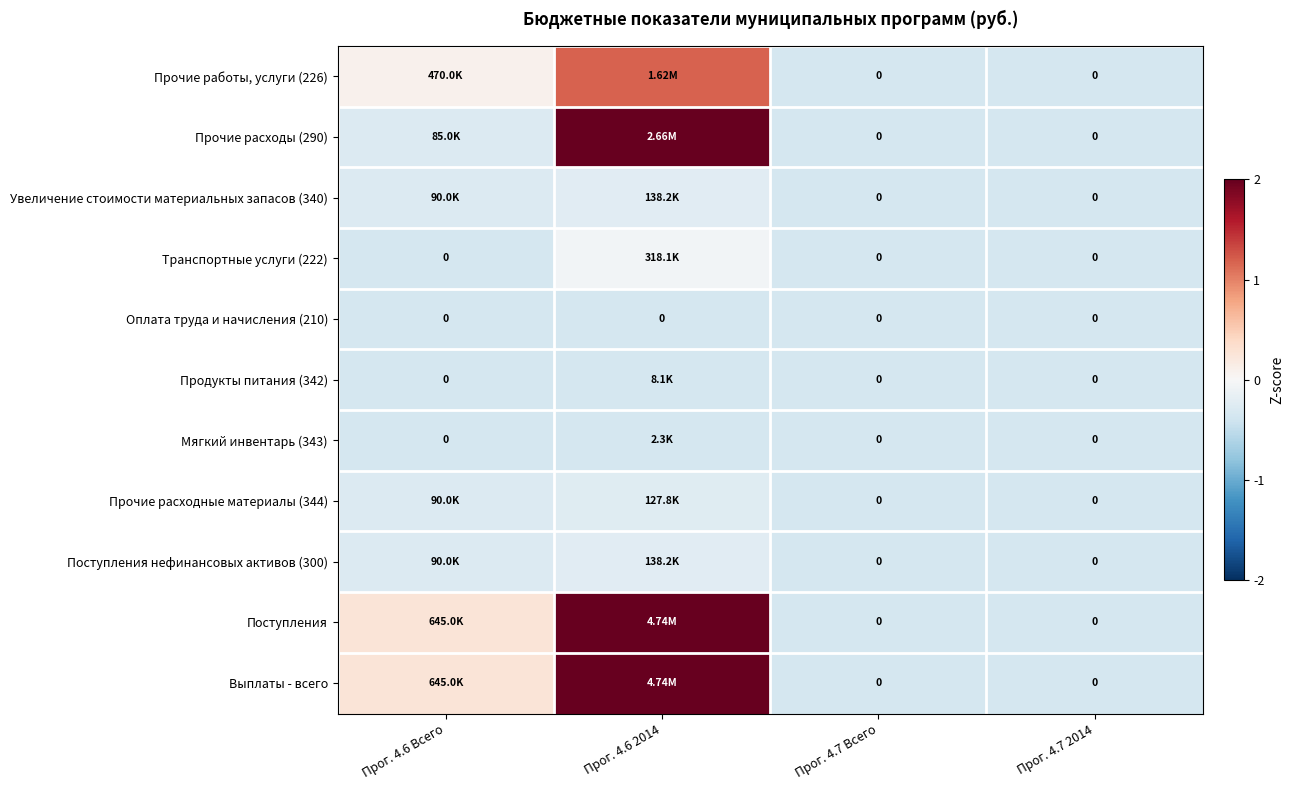

Count the number of categories in the chart.

4